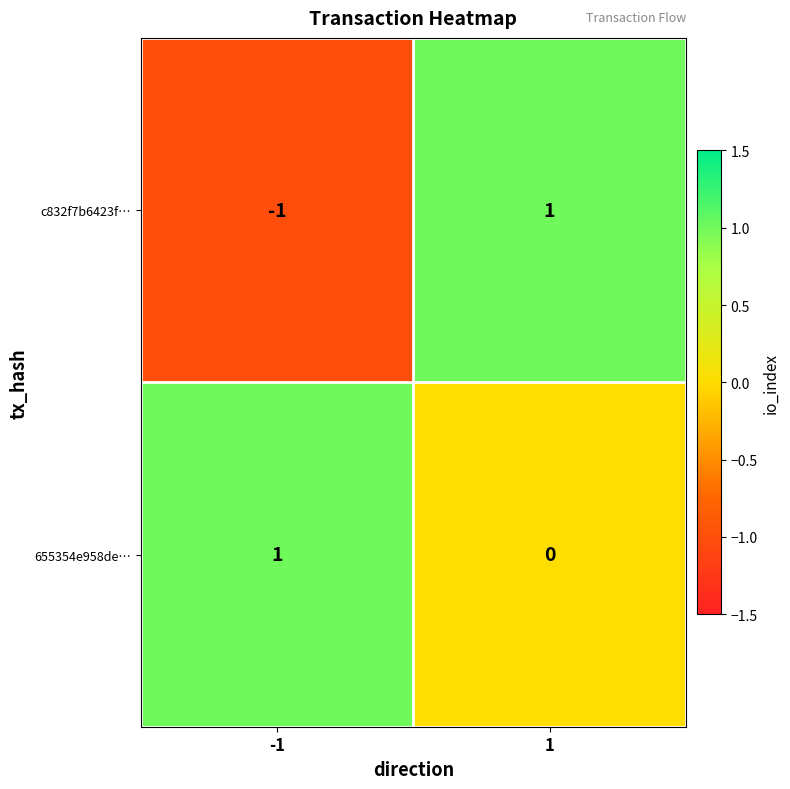

What is the spread (max minus min) of values at -1?

2